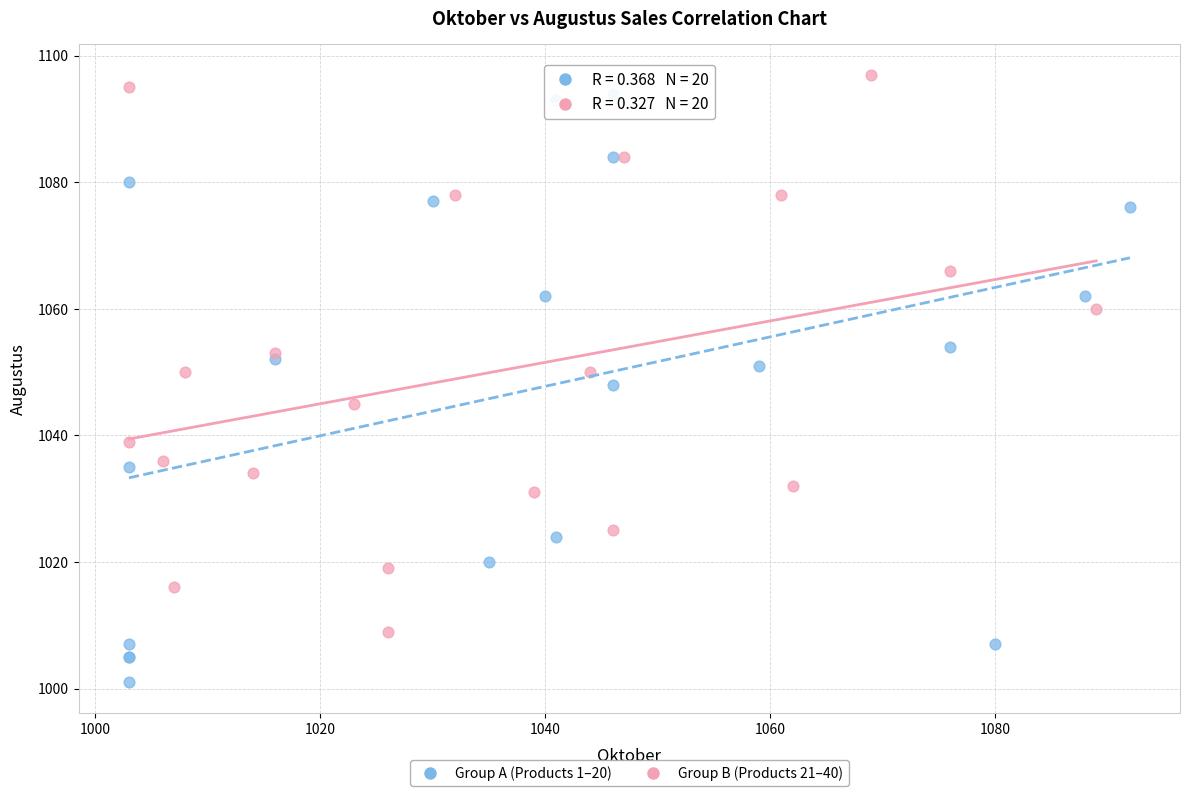

Which series contains the lowest Y value?

Group A (Products 1–20)